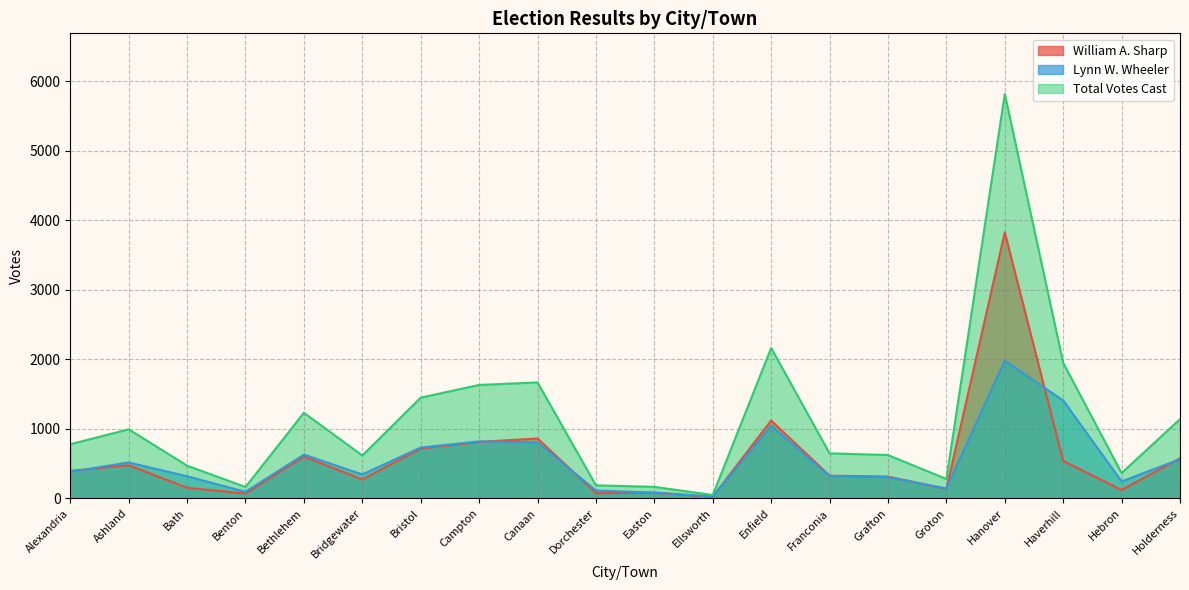

Where does the William A. Sharp series first go above 396?

Ashland